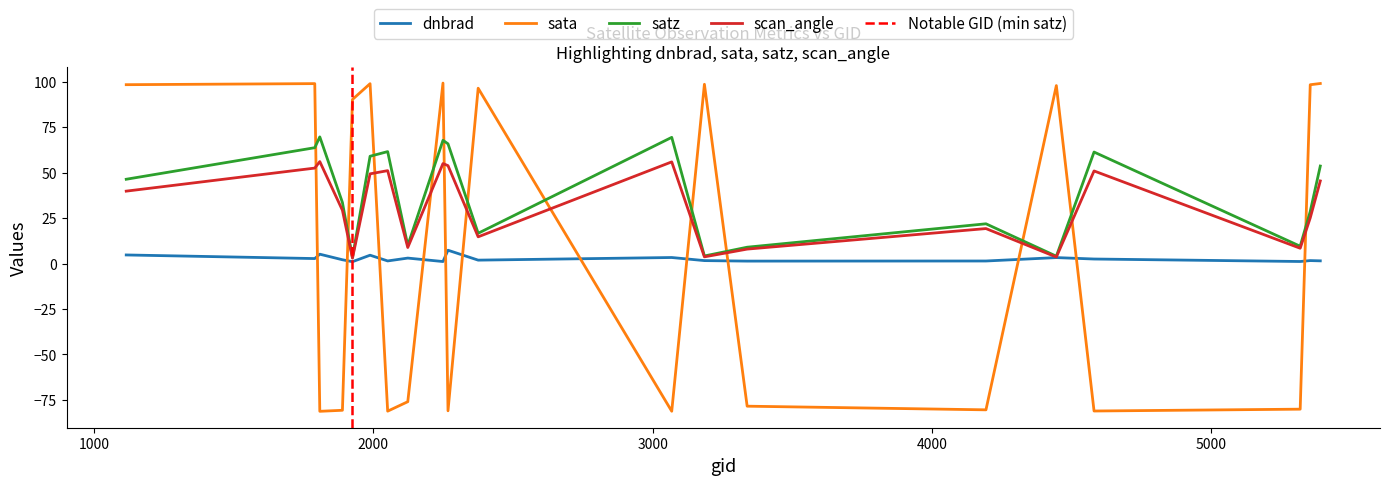

How many data points does each series have?

20